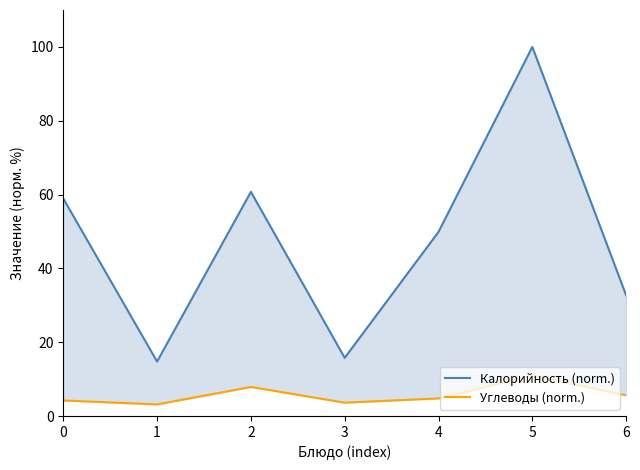

The Калорийность (norm.) series shows 15.8 at 3. True or false?

True